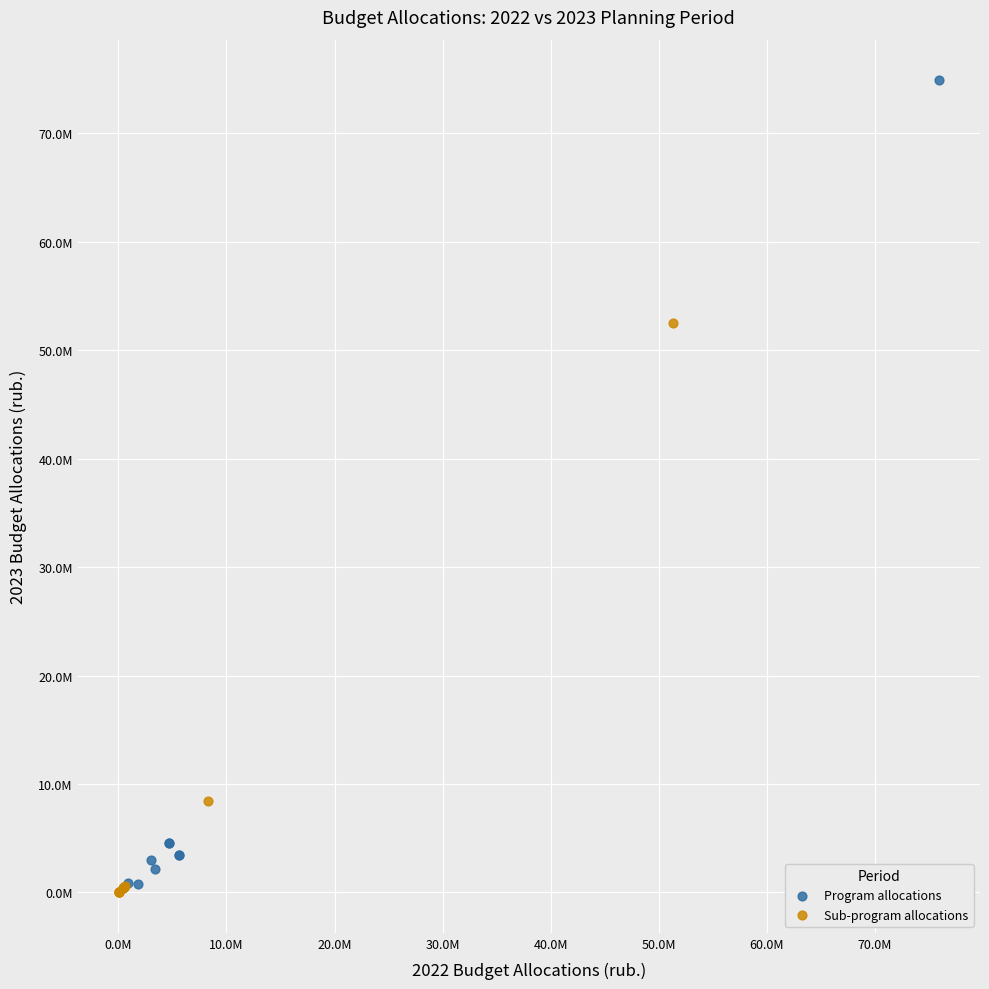

What are all the series names shown in the legend?

Program allocations, Sub-program allocations